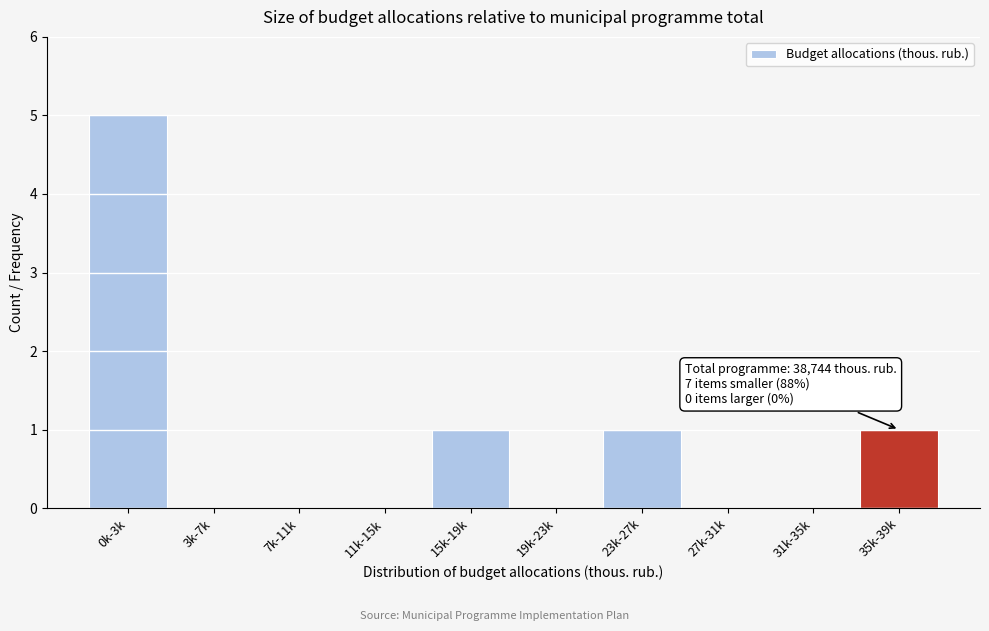

Reading left to right, transcribe all the data shown in this chart.

0k-3k=5	3k-7k=0	7k-11k=0	11k-15k=0	15k-19k=1	19k-23k=0	23k-27k=1	27k-31k=0	31k-35k=0	35k-39k=1